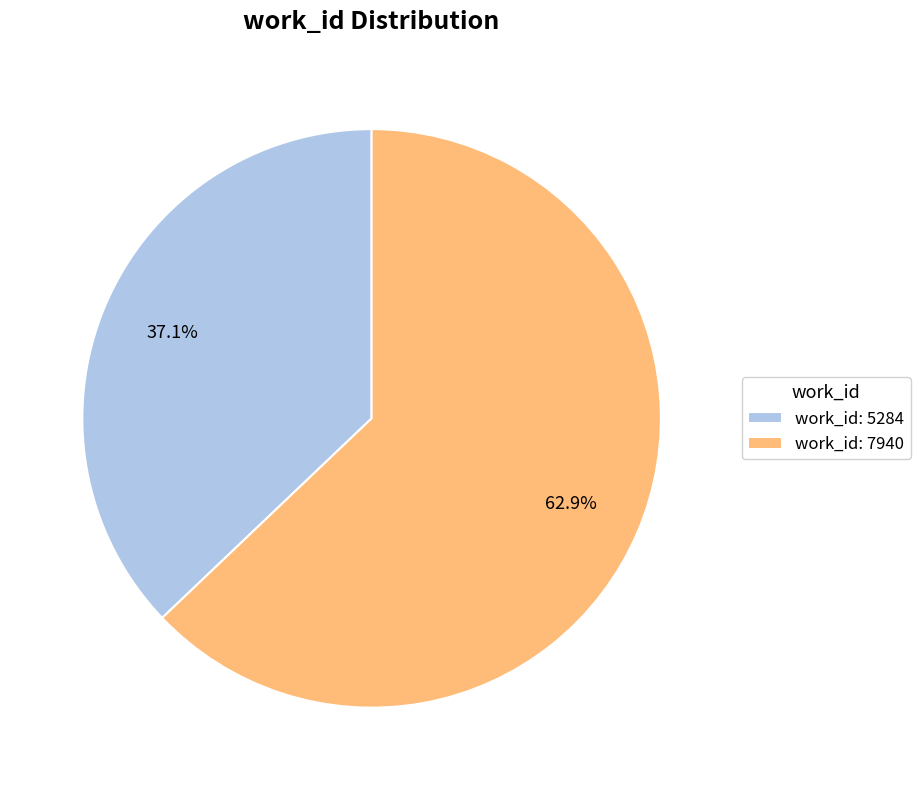

What is the largest slice in the pie chart?

work_id: 7940